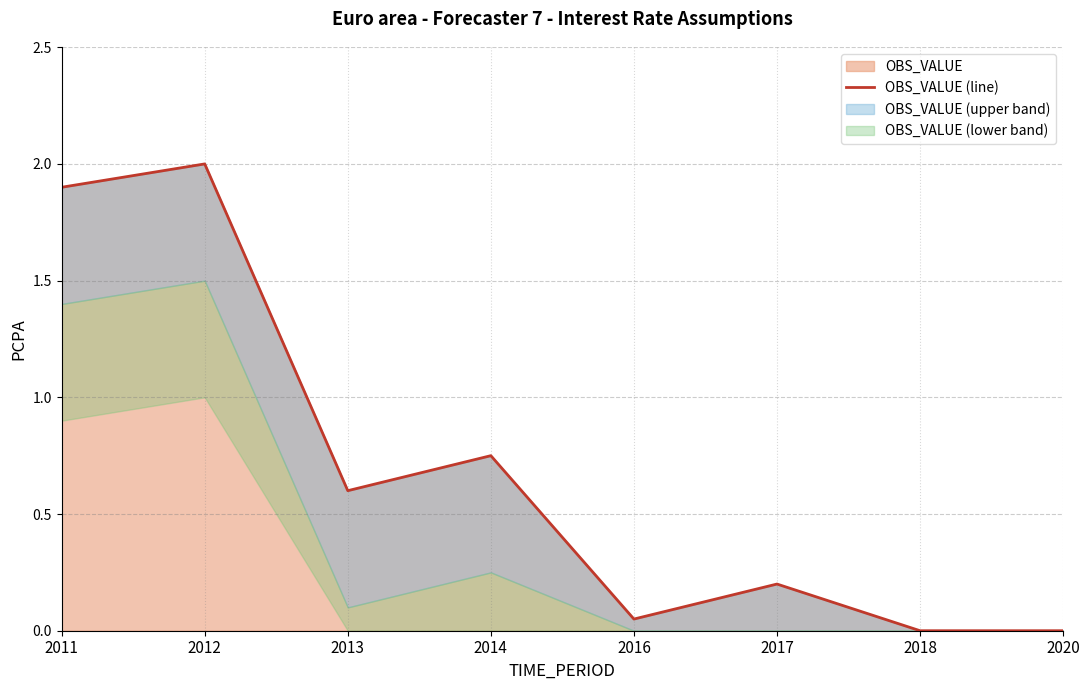

Which category has the highest value in the OBS_VALUE series?

2012